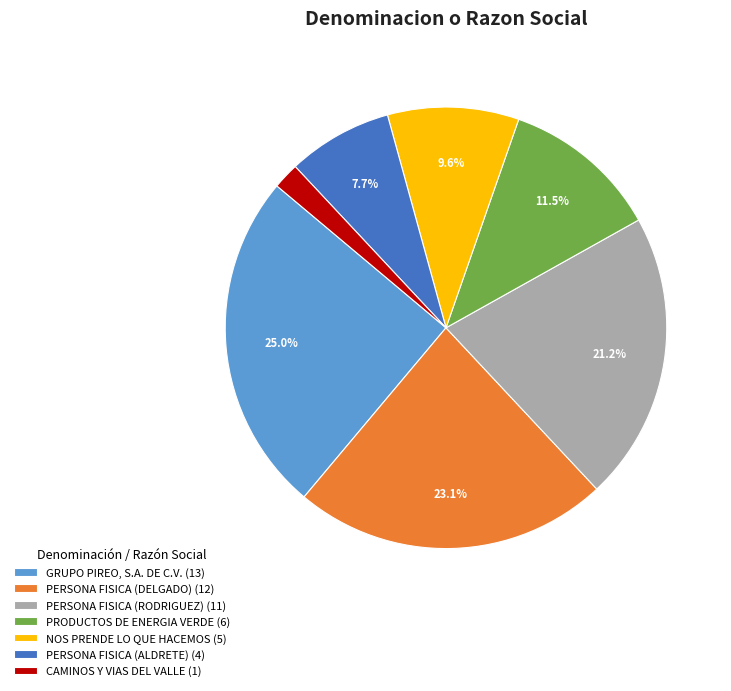

Rank the categories by value from highest to lowest.

GRUPO PIREO, S.A. DE C.V., PERSONA FISICA (DELGADO), PERSONA FISICA (RODRIGUEZ), PRODUCTOS DE ENERGIA VERDE, NOS PRENDE LO QUE HACEMOS, PERSONA FISICA (ALDRETE), CAMINOS Y VIAS DEL VALLE